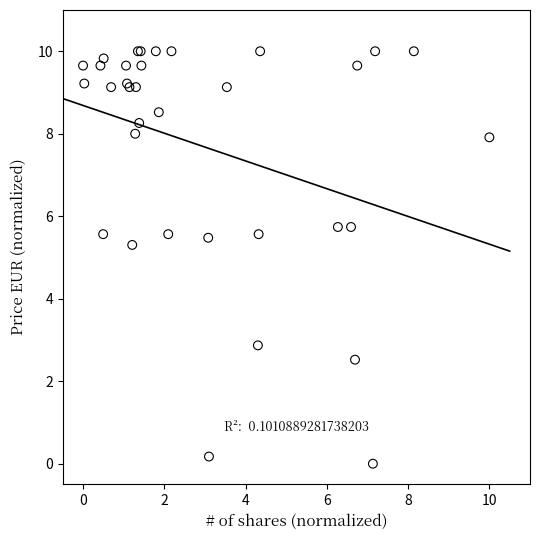

What Y value in the scatter plot is closest to 5?

5.3